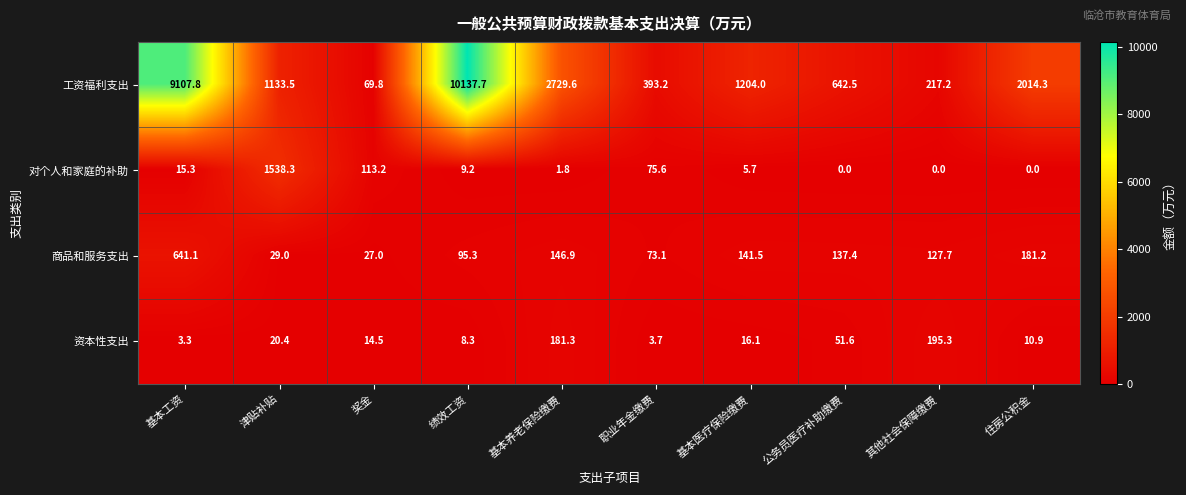

True or false: 资本性支出 has a value of 195.3 at 其他社会保障缴费.

True